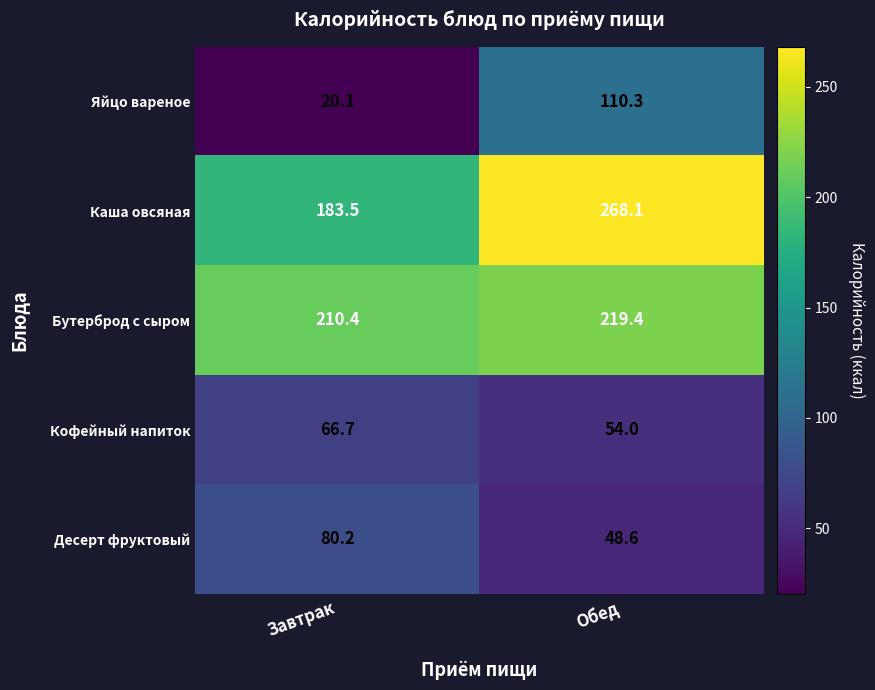

Reading right to left, extract all data points from this chart.

Яйцо вареное: Обед=110.3	Завтрак=20.1
Каша овсяная: Обед=268.1	Завтрак=183.5
Бутерброд с сыром: Обед=219.4	Завтрак=210.4
Кофейный напиток: Обед=54.0	Завтрак=66.7
Десерт фруктовый: Обед=48.6	Завтрак=80.2